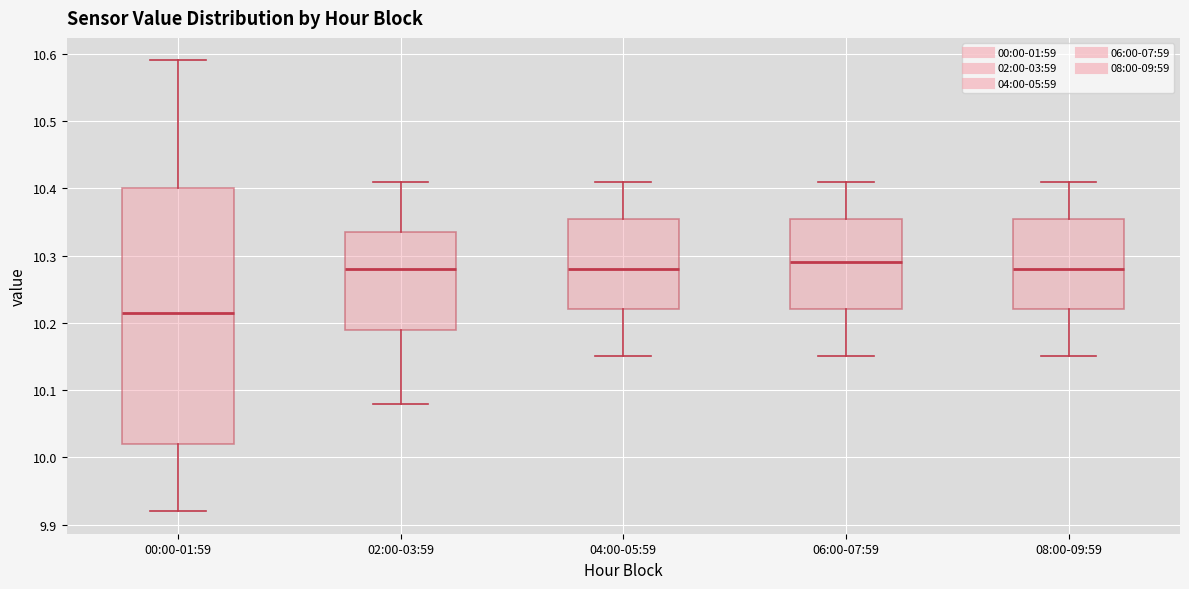

Reading left to right, transcribe this box plot: for each box, give where its median line is, the range the box spans, and where its two whiskers end, as read against the y-axis. The values are not printed on the chart, so give them approximately, as read against the axis.

00:00-01:59: median 10.22, box 10.02 to 10.40, whiskers 9.92 to 10.59
02:00-03:59: median 10.28, box 10.19 to 10.34, whiskers 10.08 to 10.41
04:00-05:59: median 10.28, box 10.22 to 10.36, whiskers 10.15 to 10.41
06:00-07:59: median 10.29, box 10.22 to 10.36, whiskers 10.15 to 10.41
08:00-09:59: median 10.28, box 10.22 to 10.36, whiskers 10.15 to 10.41